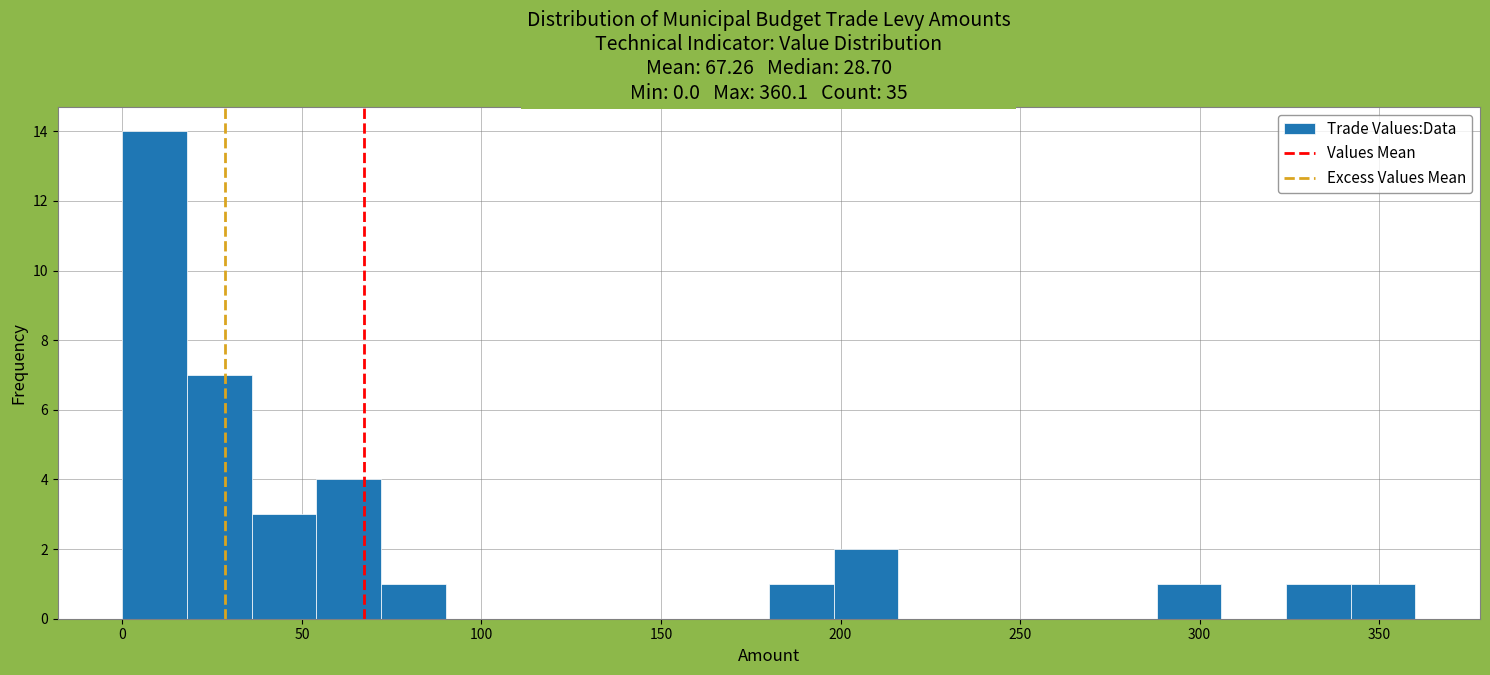

Read against the x-axis, roughly where is the centre of the tallest bar?

10